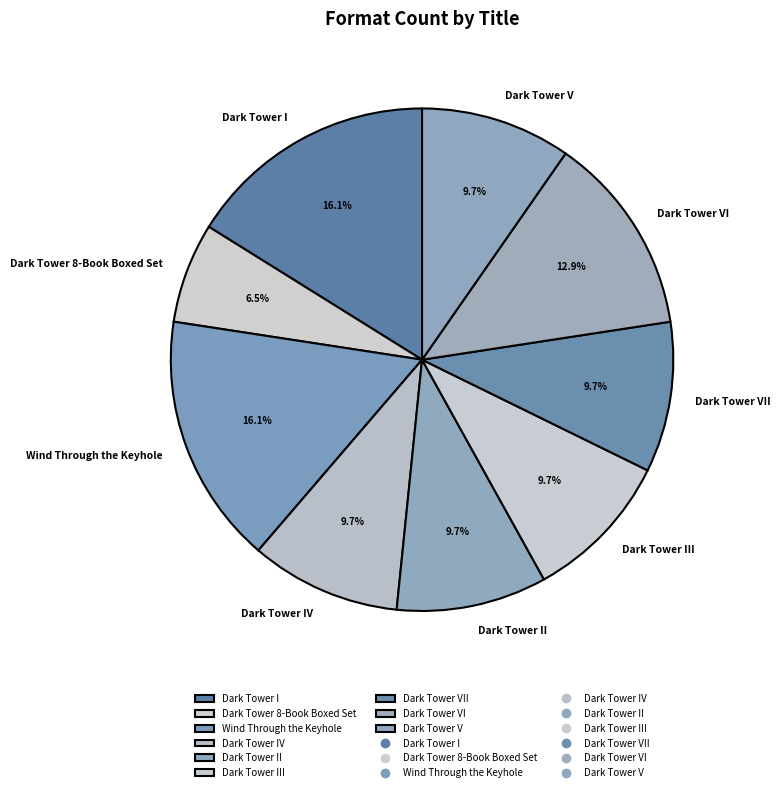

Does Dark Tower I represent more than half of the total?

No